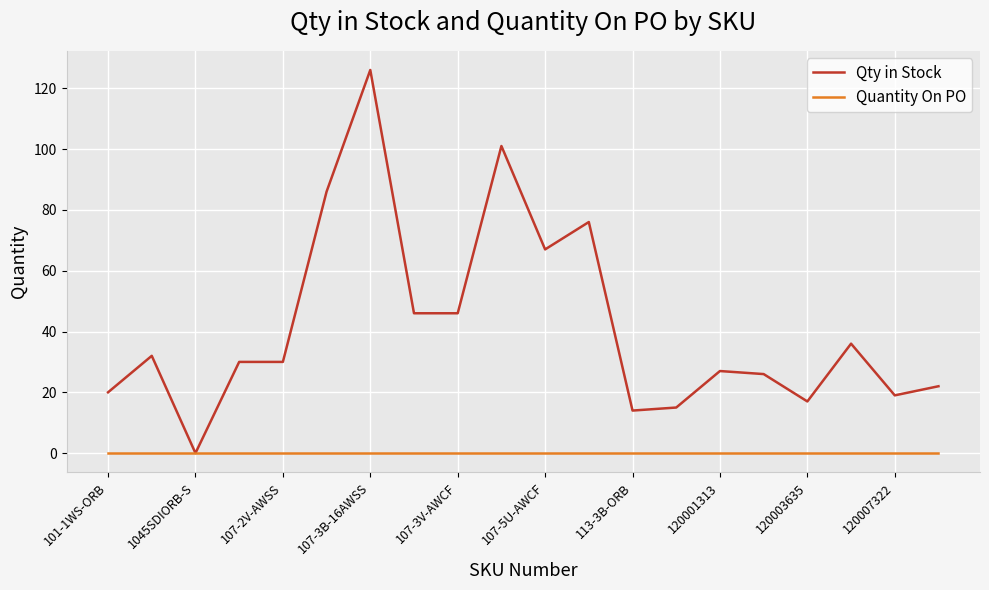

List the series in order of their peak value, lowest first.

Quantity On PO, Qty in Stock